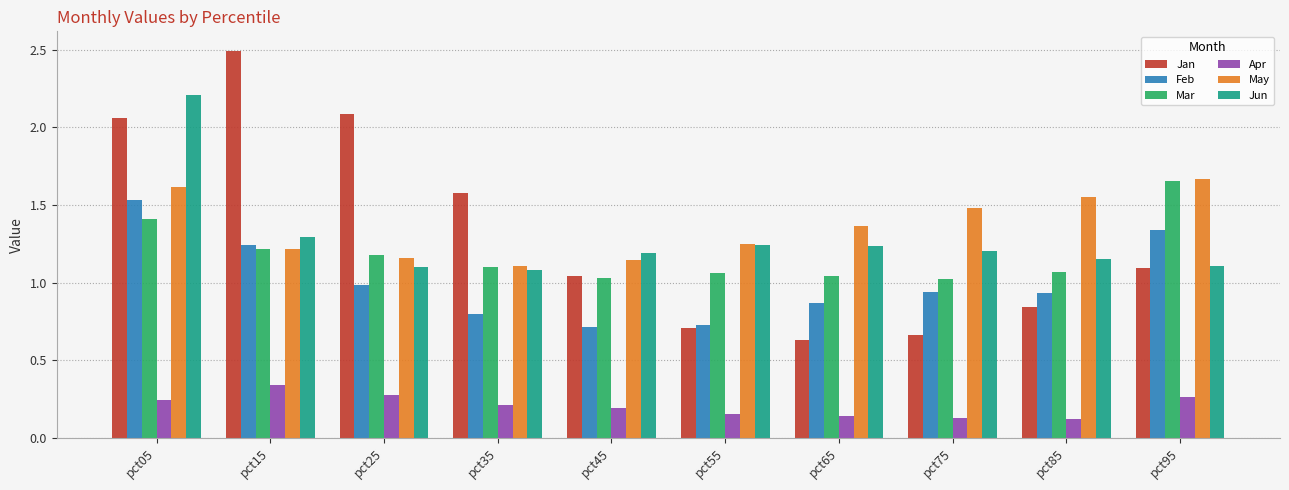

How many series are shown in this chart?

6